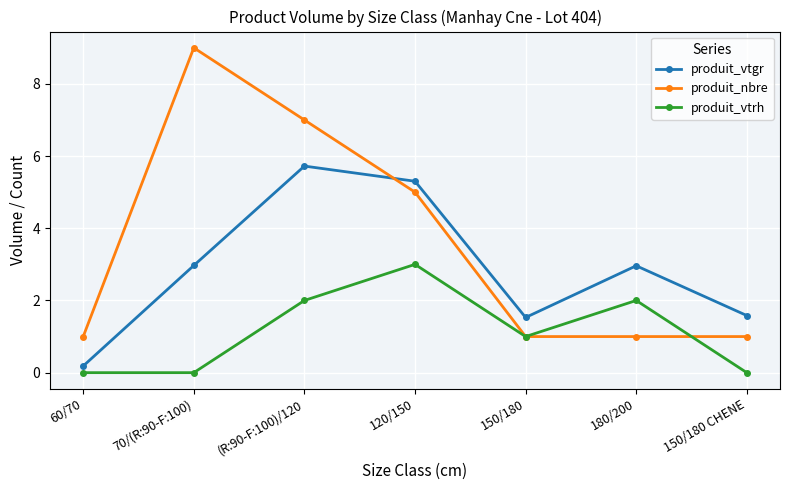

Which category has the lowest value in the produit_vtgr series?

60/70